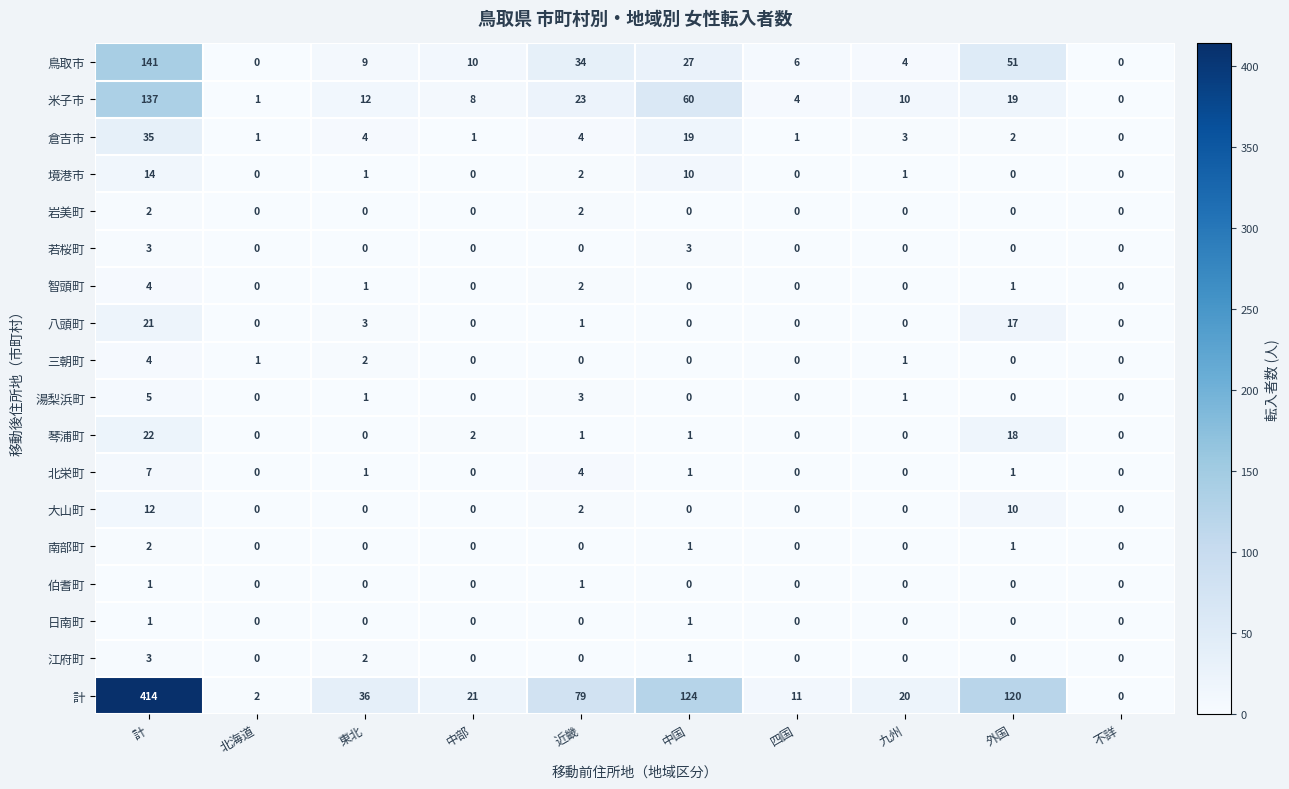

What is the sum of the 倉吉市 values at 中国 and 北海道?

20